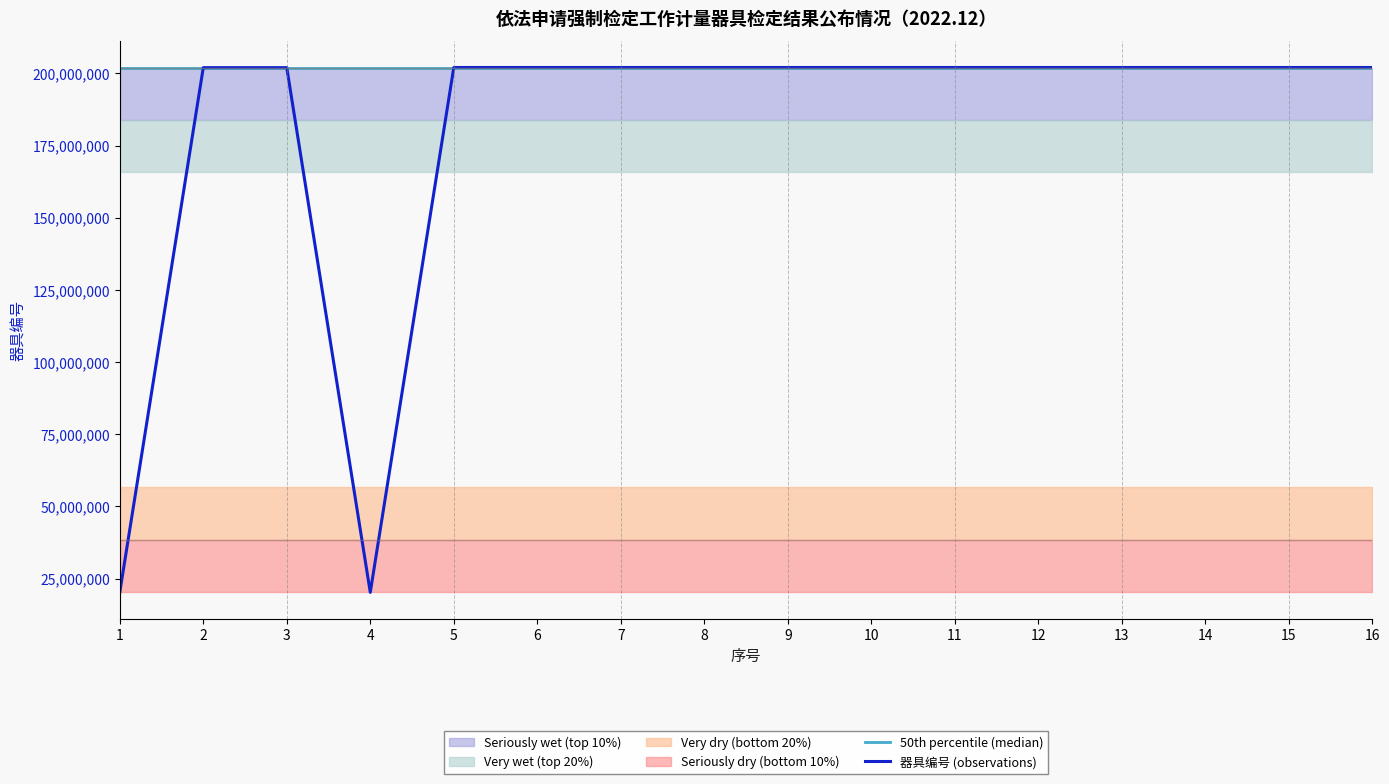

Is it true that 器具编号 (observations) equals 265214031.5 at 9?

False